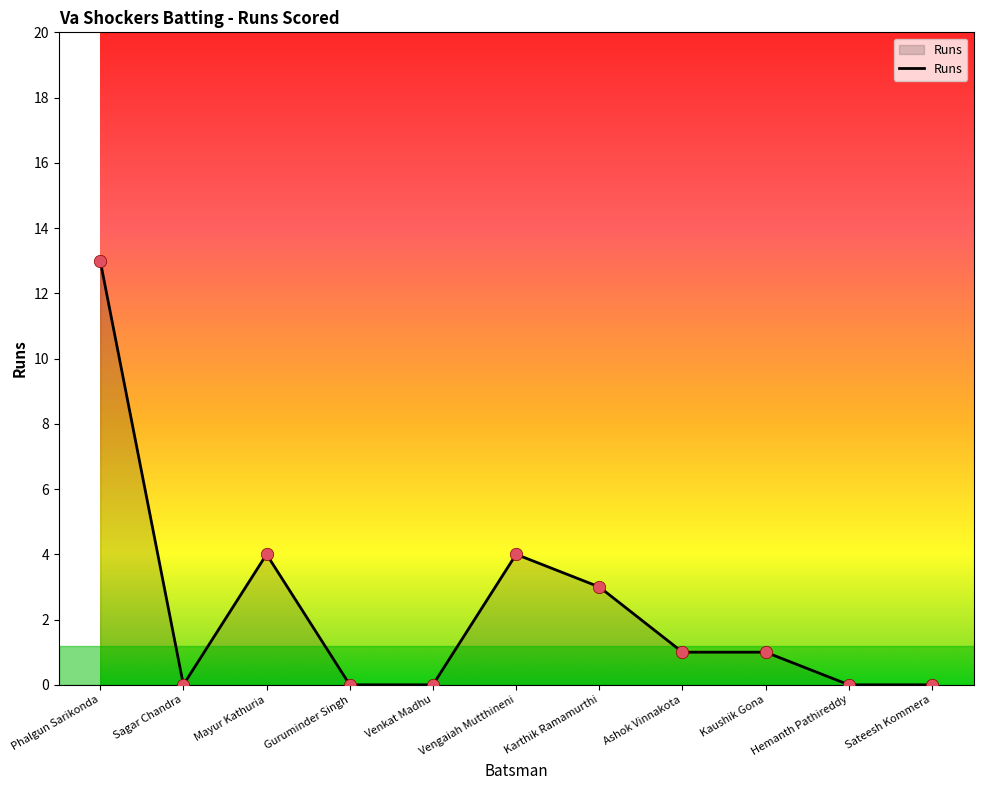

Between Karthik Ramamurthi and Phalgun Sarikonda, which is larger?

Phalgun Sarikonda